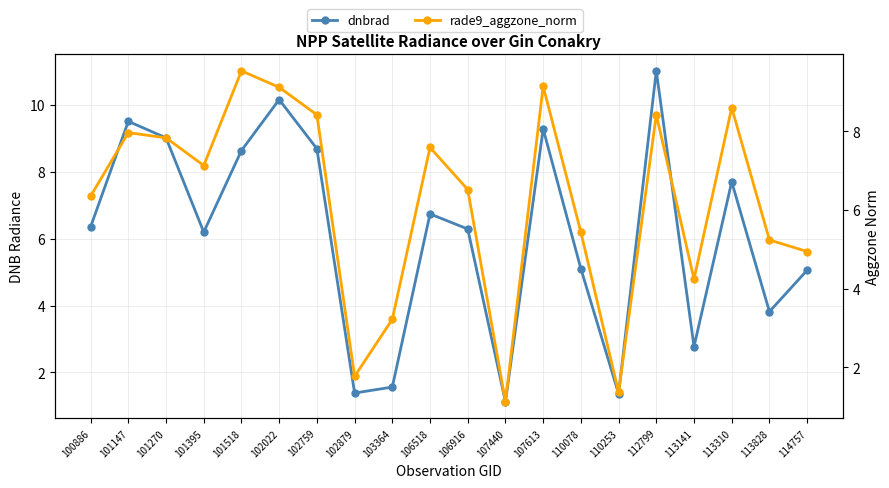

What is the sum of all dnbrad values?

121.7